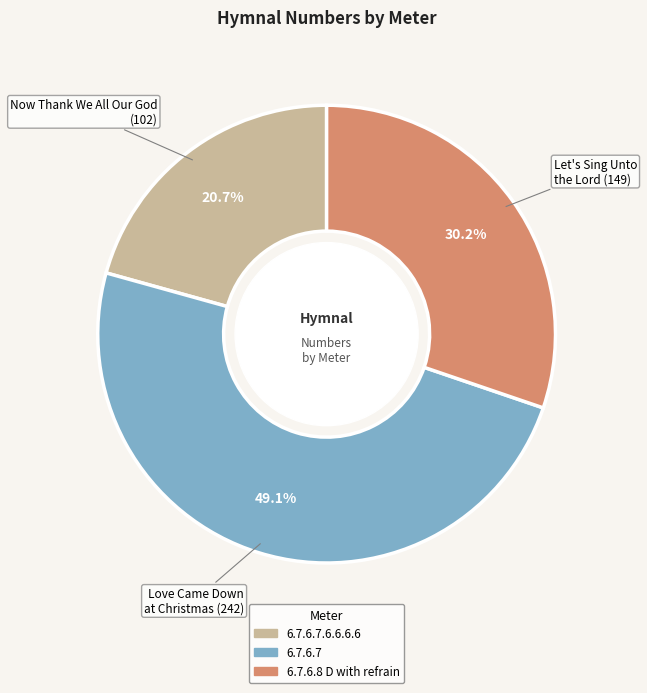

Between 6.7.6.7.6.6.6.6 and 6.7.6.8 D with refrain, which is larger?

6.7.6.8 D with refrain